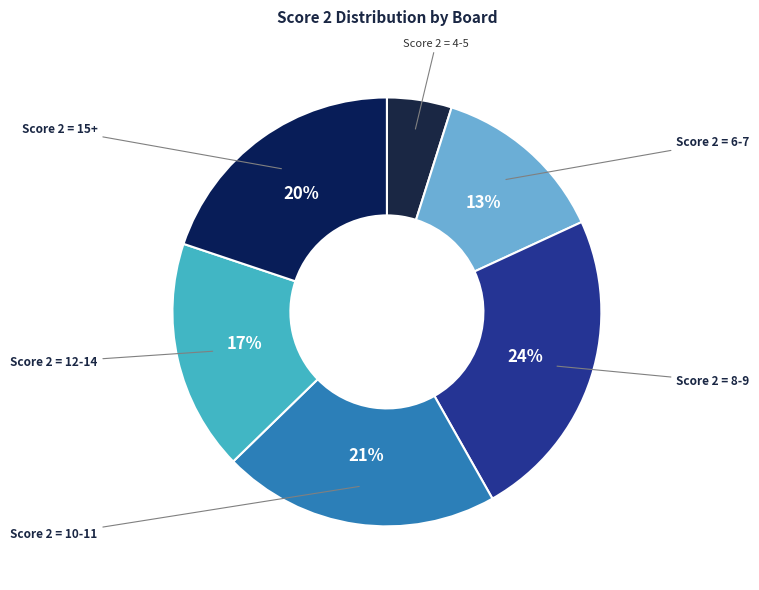

Does Score 2 = 4-5 account for over 50% of the chart?

No